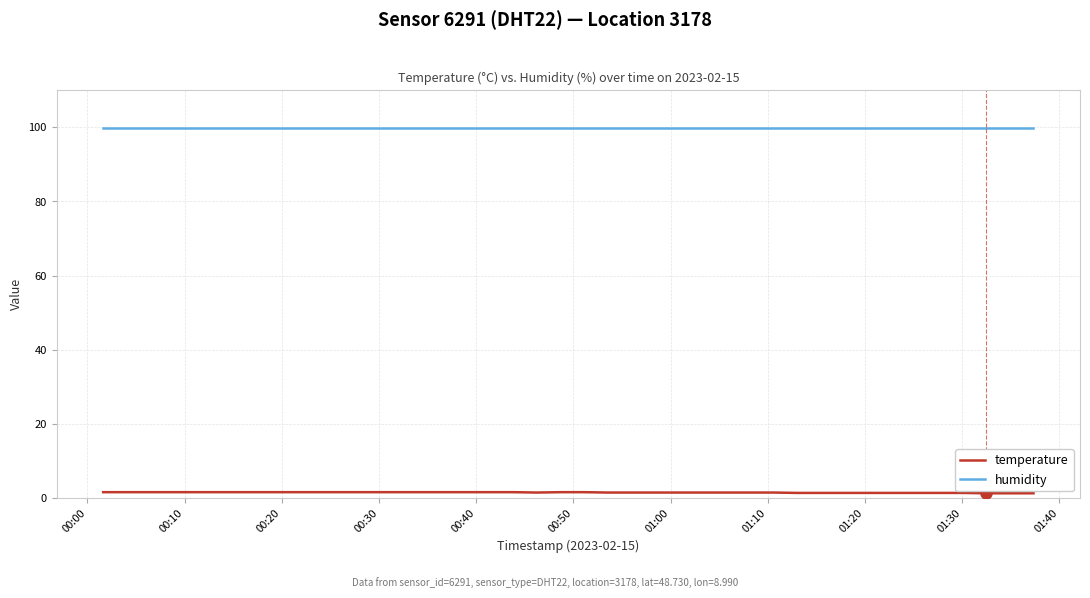

What is the lowest value of the humidity series?

99.9